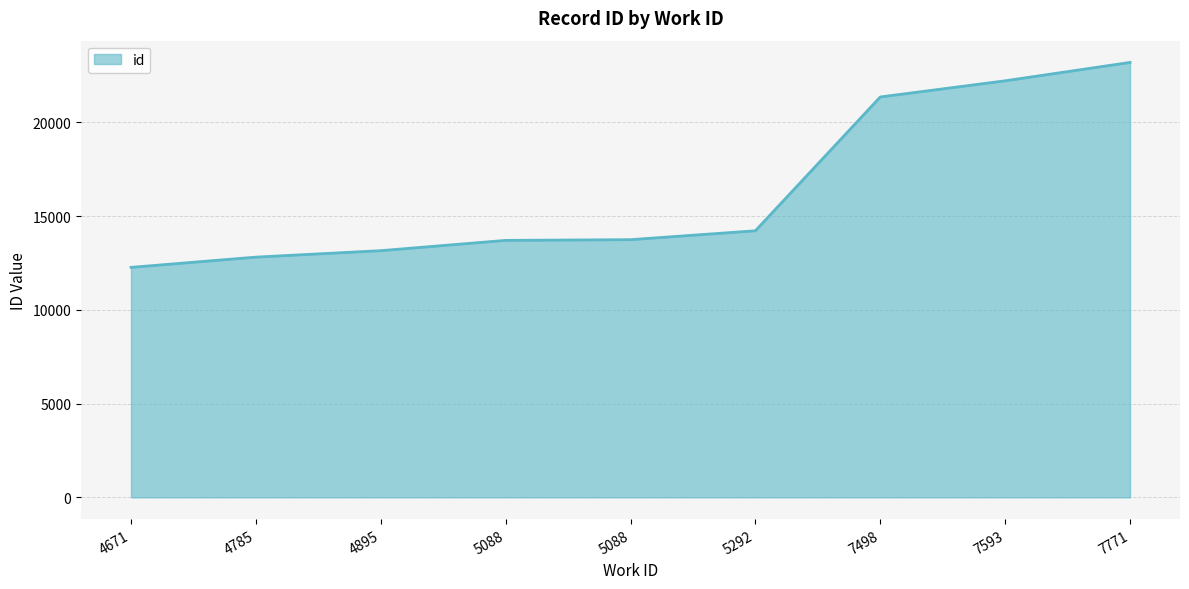

Does the chart have visible grid lines?

Yes